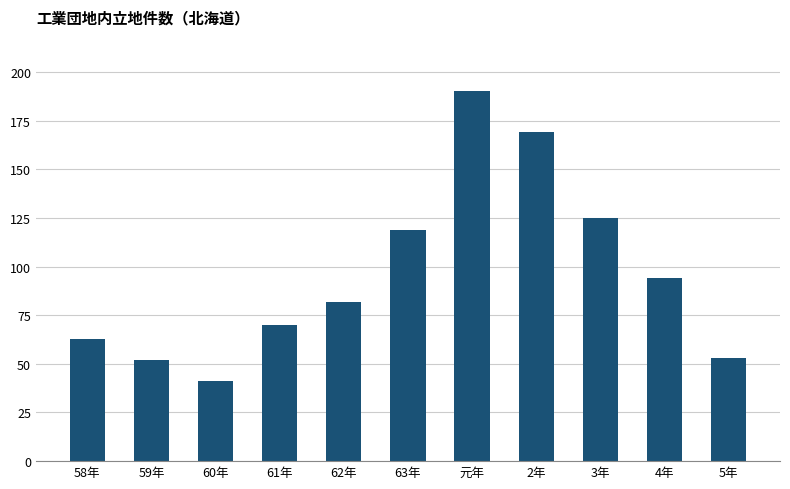

How many bars are there in total?

11